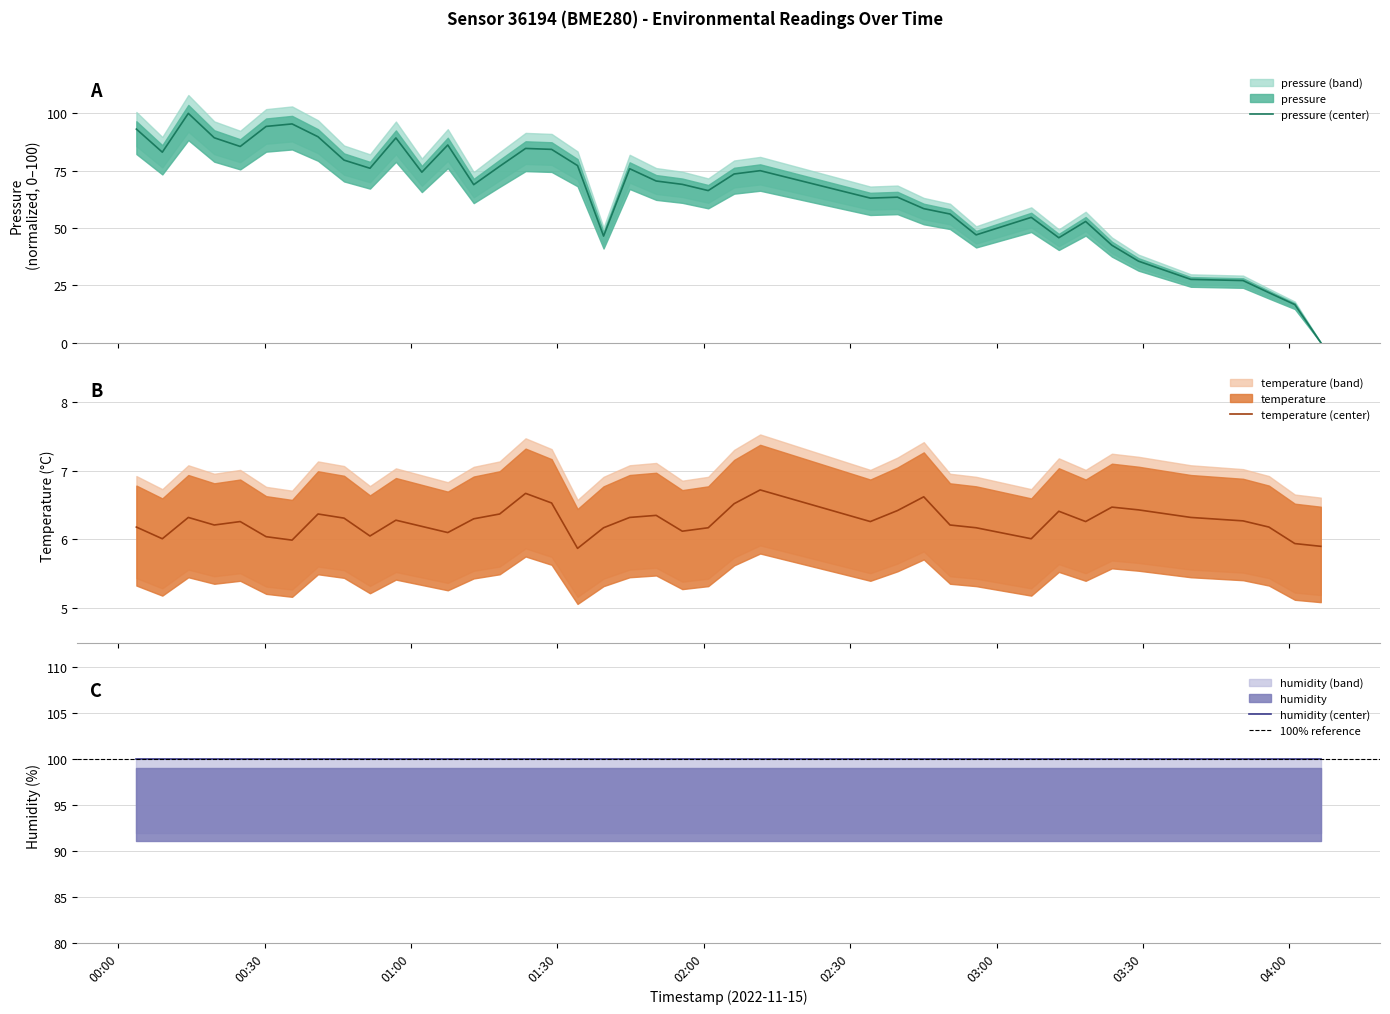

Reading left to right, extract all data points from this chart.

pressure: 93.1	83.1	100.0	89.4	85.6	94.3	95.4	89.8	79.6	76.1	89.3	74.3	86.2	68.9	76.9	84.7	84.3	77.2	46.5	75.9	70.5	69.0	66.3	73.6	75.0	63.0	63.4	58.4	56.1	47.0	54.6	45.8	52.8	42.5	35.5	27.6	27.1	21.8	16.6	0.0
temperature: 6.2	6.0	6.3	6.2	6.3	6.0	6.0	6.4	6.3	6.0	6.3	6.2	6.1	6.3	6.4	6.7	6.5	5.9	6.2	6.3	6.3	6.1	6.2	6.5	6.7	6.3	6.4	6.6	6.2	6.2	6.0	6.4	6.3	6.5	6.4	6.3	6.3	6.2	5.9	5.9